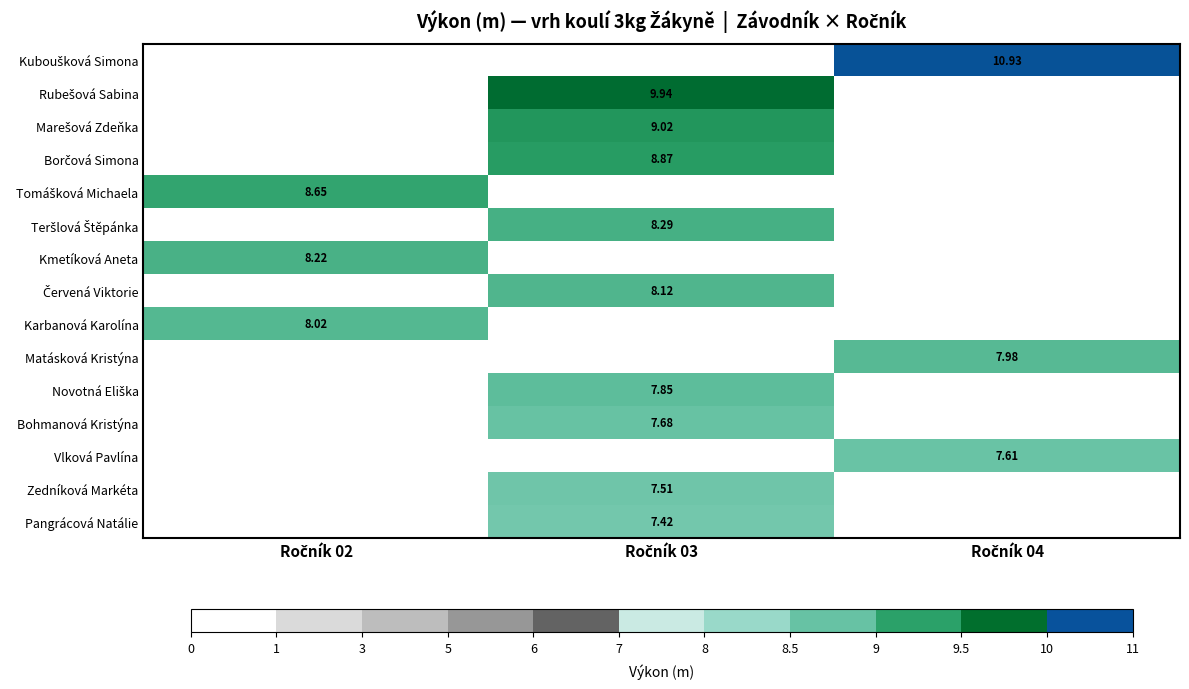

List the series in order of their peak value, highest first.

Kuboušková Simona, Rubešová Sabina, Marešová Zdeňka, Borčová Simona, Tomášková Michaela, Teršlová Štěpánka, Kmetíková Aneta, Červená Viktorie, Karbanová Karolína, Matásková Kristýna, Novotná Eliška, Bohmanová Kristýna, Vlková Pavlína, Zedníková Markéta, Pangrácová Natálie